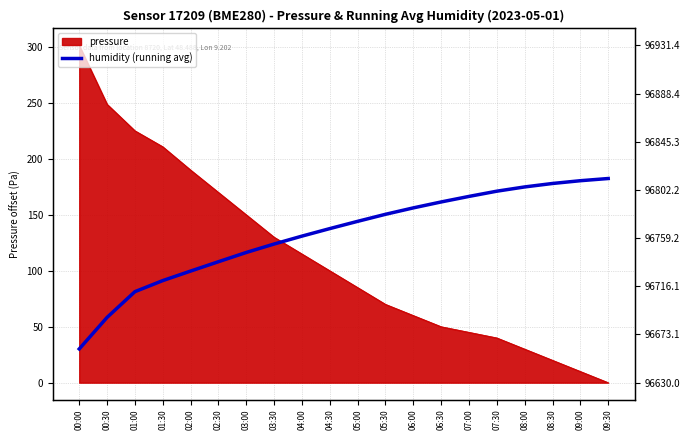

Reading right to left, transcribe all the data shown in this chart.

182.4	180.5	178.0	174.9	171.1	166.4	161.5	156.2	150.4	144.2	137.7	131.0	123.9	116.3	108.1	99.7	91.2	81.3	58.3	30.1